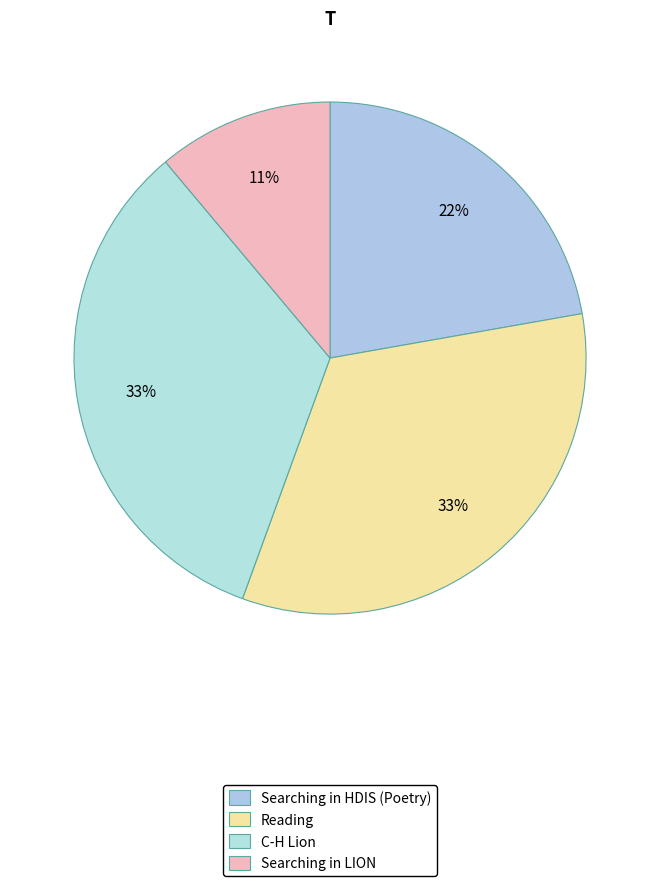

Count the number of slices in the pie.

4